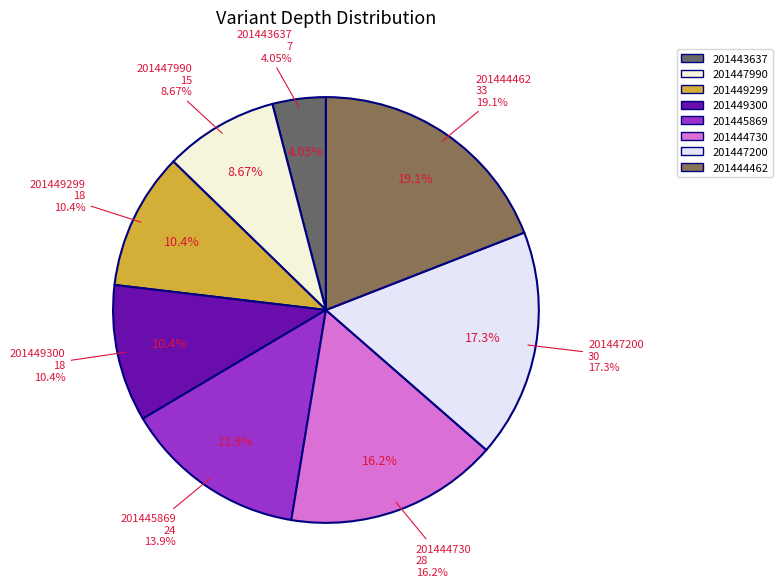

Is it true that 201444730 is 16% of the pie?

True